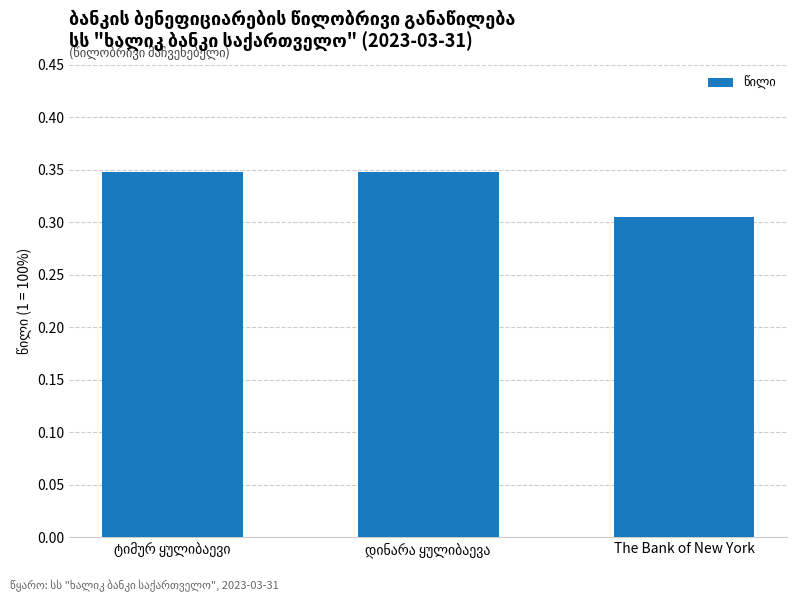

How many distinct data groups are displayed?

1